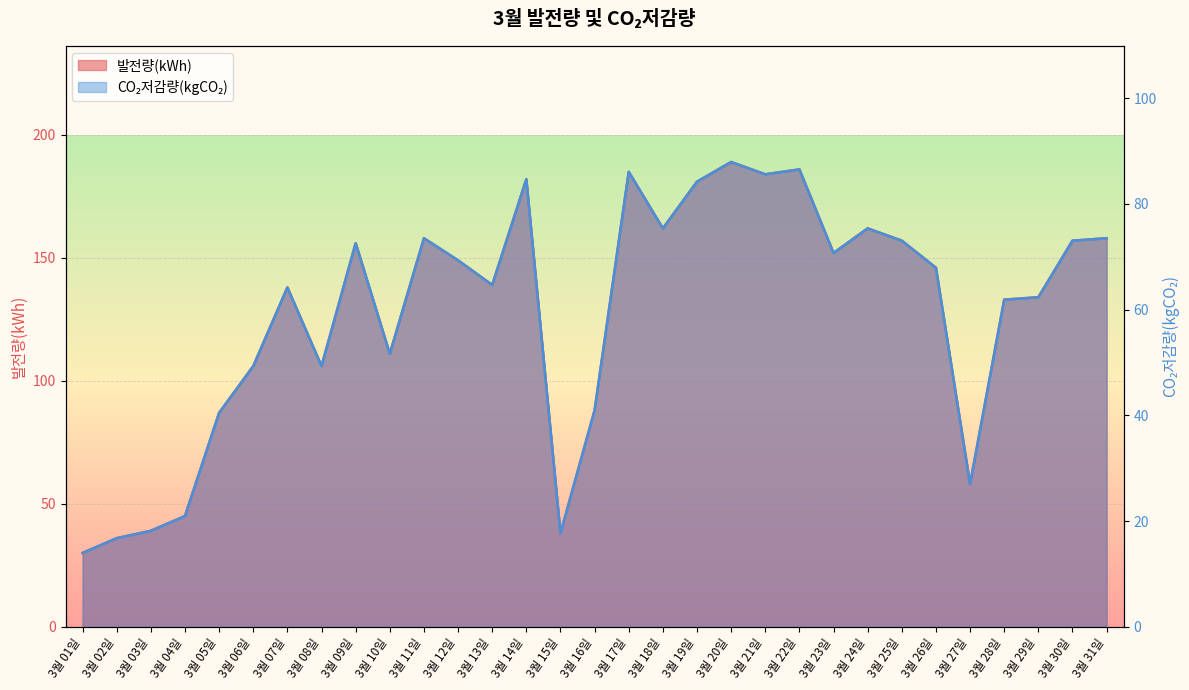

Reading left to right, what are all the values shown in this chart?

발전량(kWh): 3월 01일=30.0	3월 02일=36.0	3월 03일=39.0	3월 04일=45.0	3월 05일=87.0	3월 06일=106.0	3월 07일=138.0	3월 08일=106.0	3월 09일=156.0	3월 10일=111.0	3월 11일=158.0	3월 12일=149.0	3월 13일=139.0	3월 14일=182.0	3월 15일=38.0	3월 16일=88.0	3월 17일=185.0	3월 18일=162.0	3월 19일=181.0	3월 20일=189.0	3월 21일=184.0	3월 22일=186.0	3월 23일=152.0	3월 24일=162.0	3월 25일=157.0	3월 26일=146.0	3월 27일=58.0	3월 28일=133.0	3월 29일=134.0	3월 30일=157.0	3월 31일=158.0
CO₂저감량(kgCO₂): 3월 01일=14.0	3월 02일=16.8	3월 03일=18.1	3월 04일=20.9	3월 05일=40.5	3월 06일=49.3	3월 07일=64.2	3월 08일=49.3	3월 09일=72.6	3월 10일=51.7	3월 11일=73.5	3월 12일=69.3	3월 13일=64.7	3월 14일=84.7	3월 15일=17.7	3월 16일=40.9	3월 17일=86.1	3월 18일=75.4	3월 19일=84.2	3월 20일=87.9	3월 21일=85.6	3월 22일=86.6	3월 23일=70.7	3월 24일=75.4	3월 25일=73.1	3월 26일=67.9	3월 27일=27.0	3월 28일=61.9	3월 29일=62.4	3월 30일=73.1	3월 31일=73.5